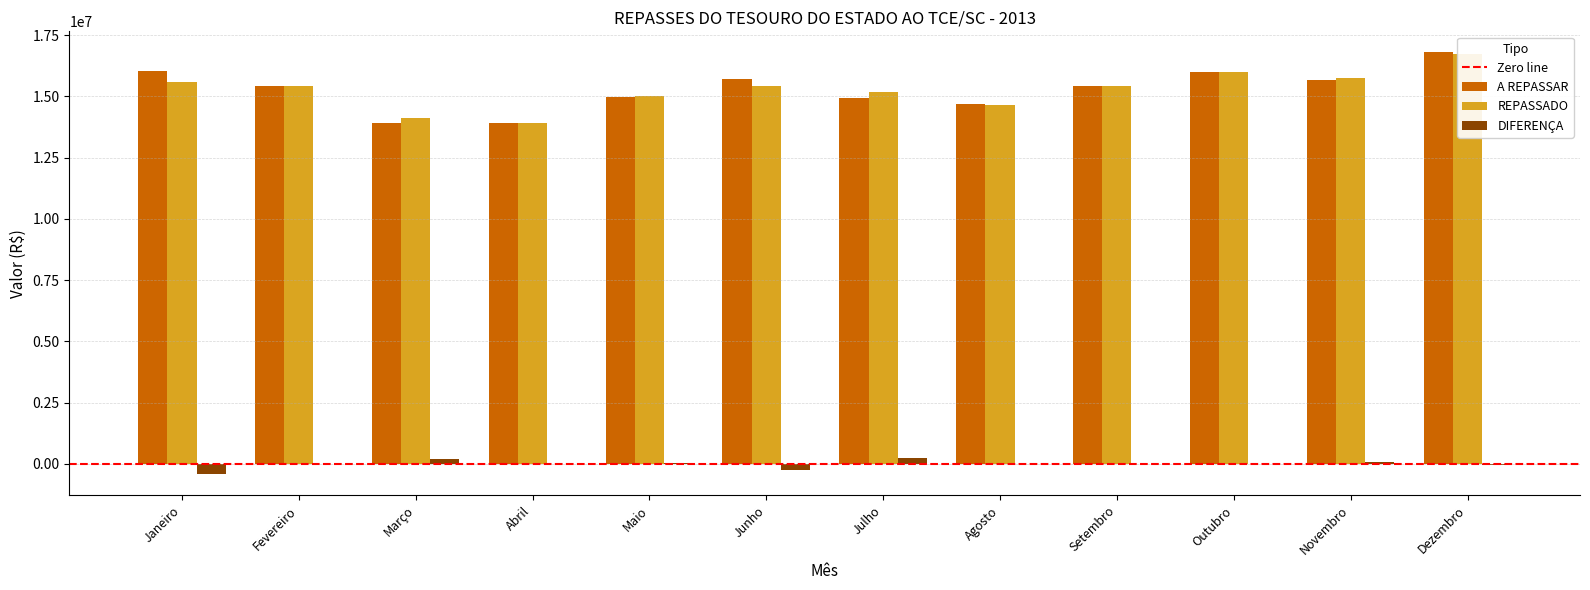

Which has a higher value, Julho or Janeiro?

Janeiro